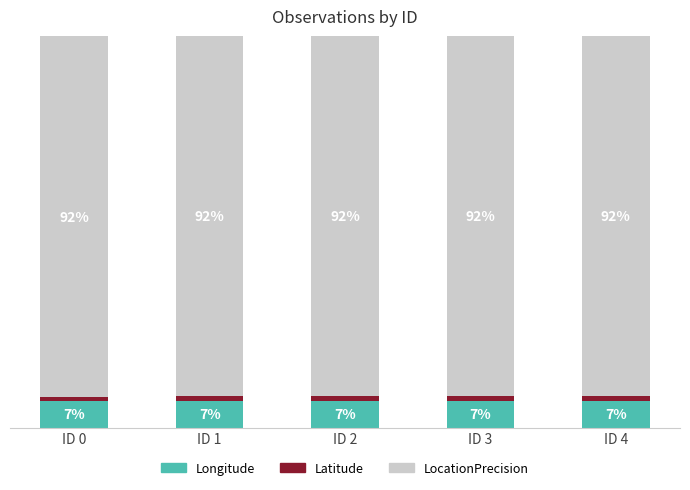

Does the chart contain stacked bars?

Yes